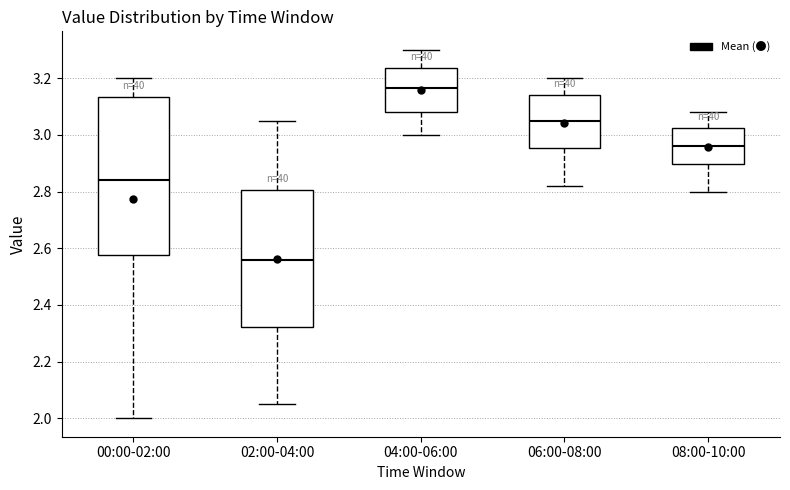

Reading left to right, read every box against the y-axis: the position of its median line, the range the box covers, and the ends of its whiskers. The values are not printed on the chart, so give them approximately, as read against the axis.

00:00-02:00: median 2.84, box 2.58 to 3.14, whiskers 2.00 to 3.20
02:00-04:00: median 2.56, box 2.32 to 2.80, whiskers 2.06 to 3.06
04:00-06:00: median 3.16, box 3.08 to 3.24, whiskers 3.00 to 3.30
06:00-08:00: median 3.06, box 2.96 to 3.14, whiskers 2.82 to 3.20
08:00-10:00: median 2.96, box 2.90 to 3.02, whiskers 2.80 to 3.08